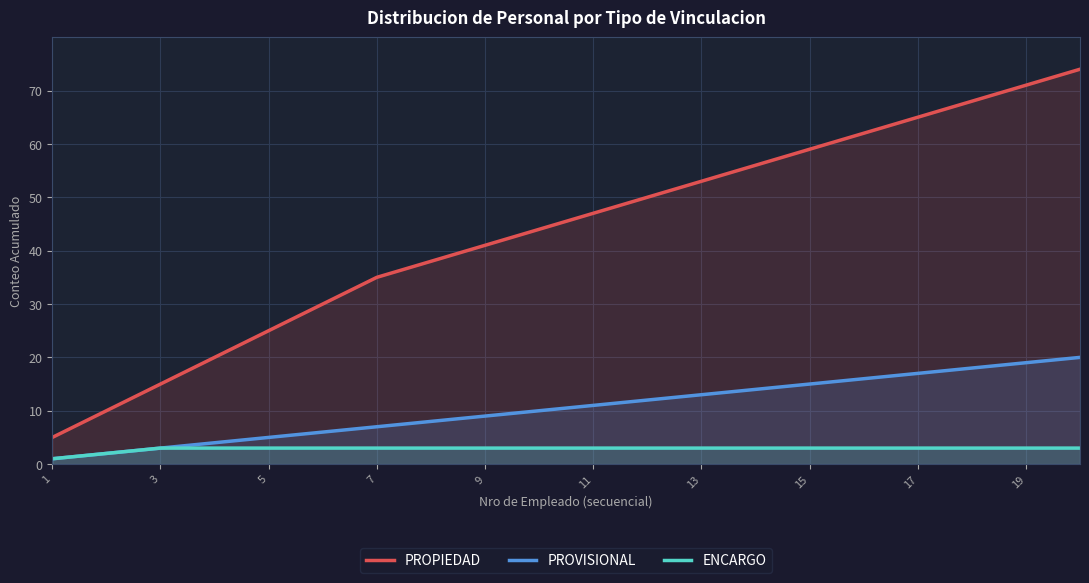

What are all the series names shown in the legend?

PROPIEDAD, PROVISIONAL, ENCARGO